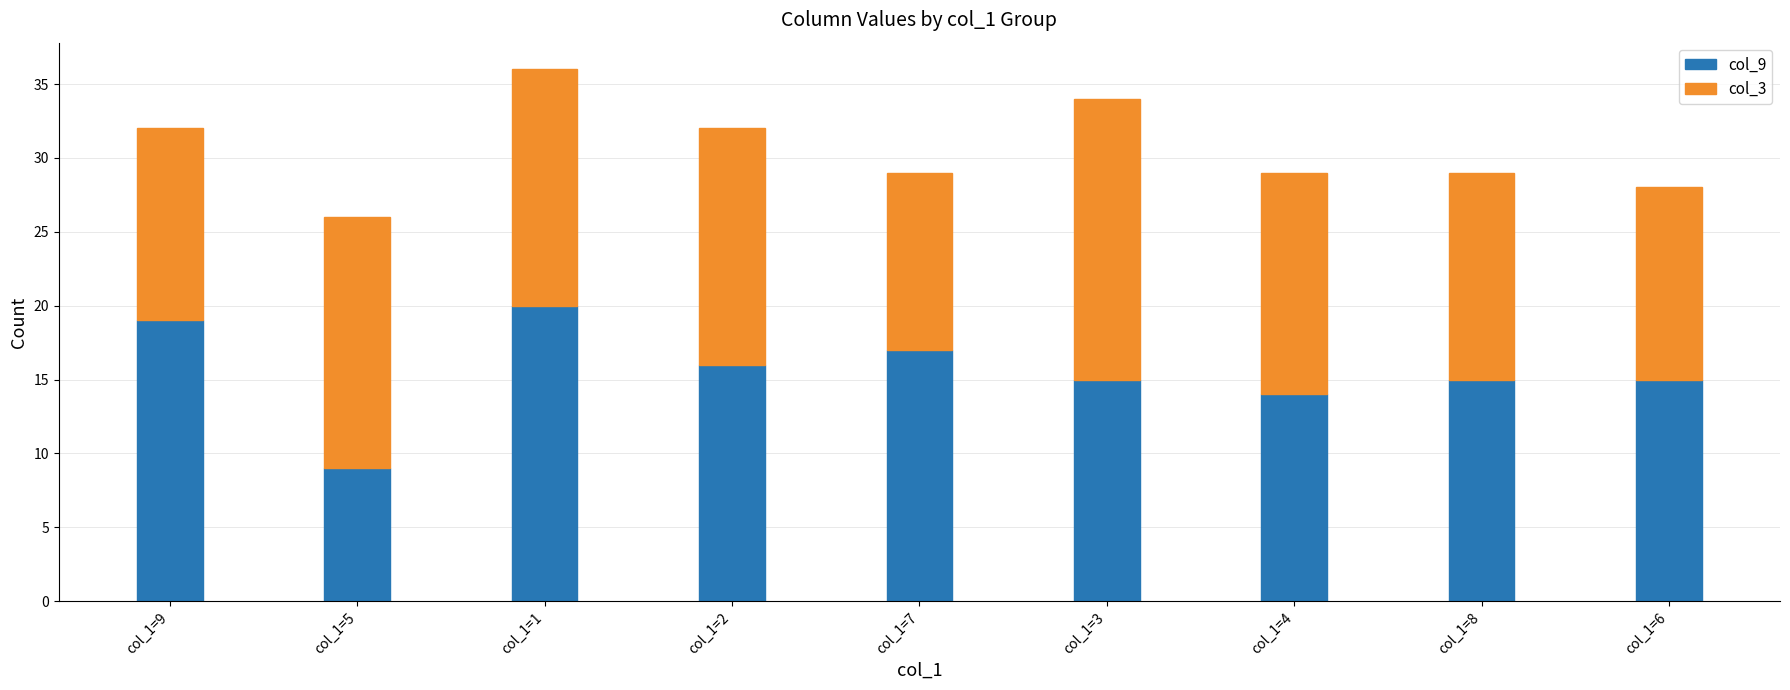

True or false: col_9 has a value of 15 at col_1=3.

True